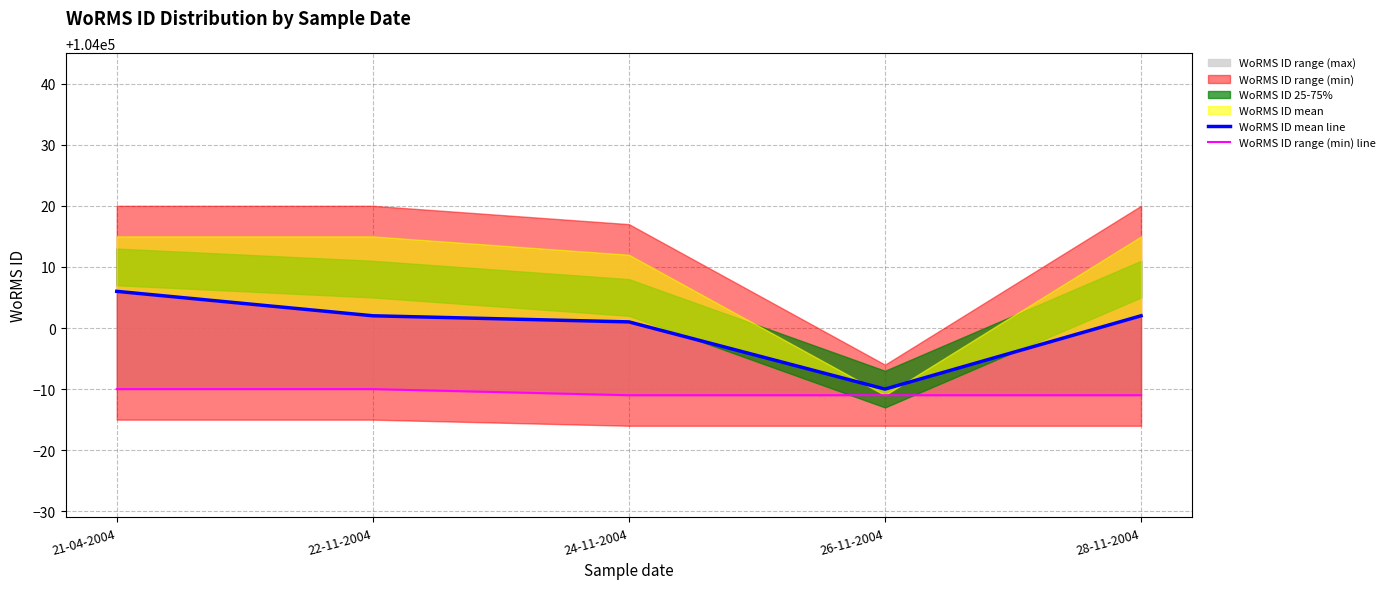

Reading left to right, list all the values displayed in this chart.

WoRMS ID mean line: 104006	104002	104001	103990	104002
WoRMS ID range (min) line: 103990	103990	103989	103989	103989